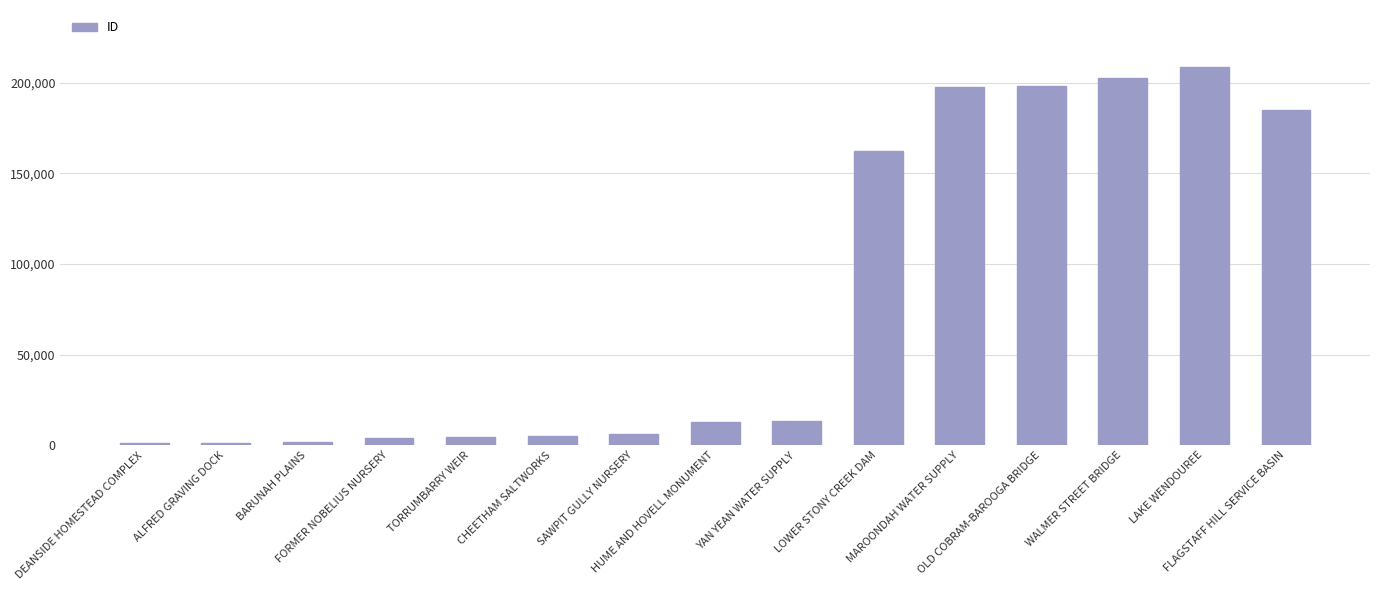

Are the bars grouped side by side (vs. stacked)?

No